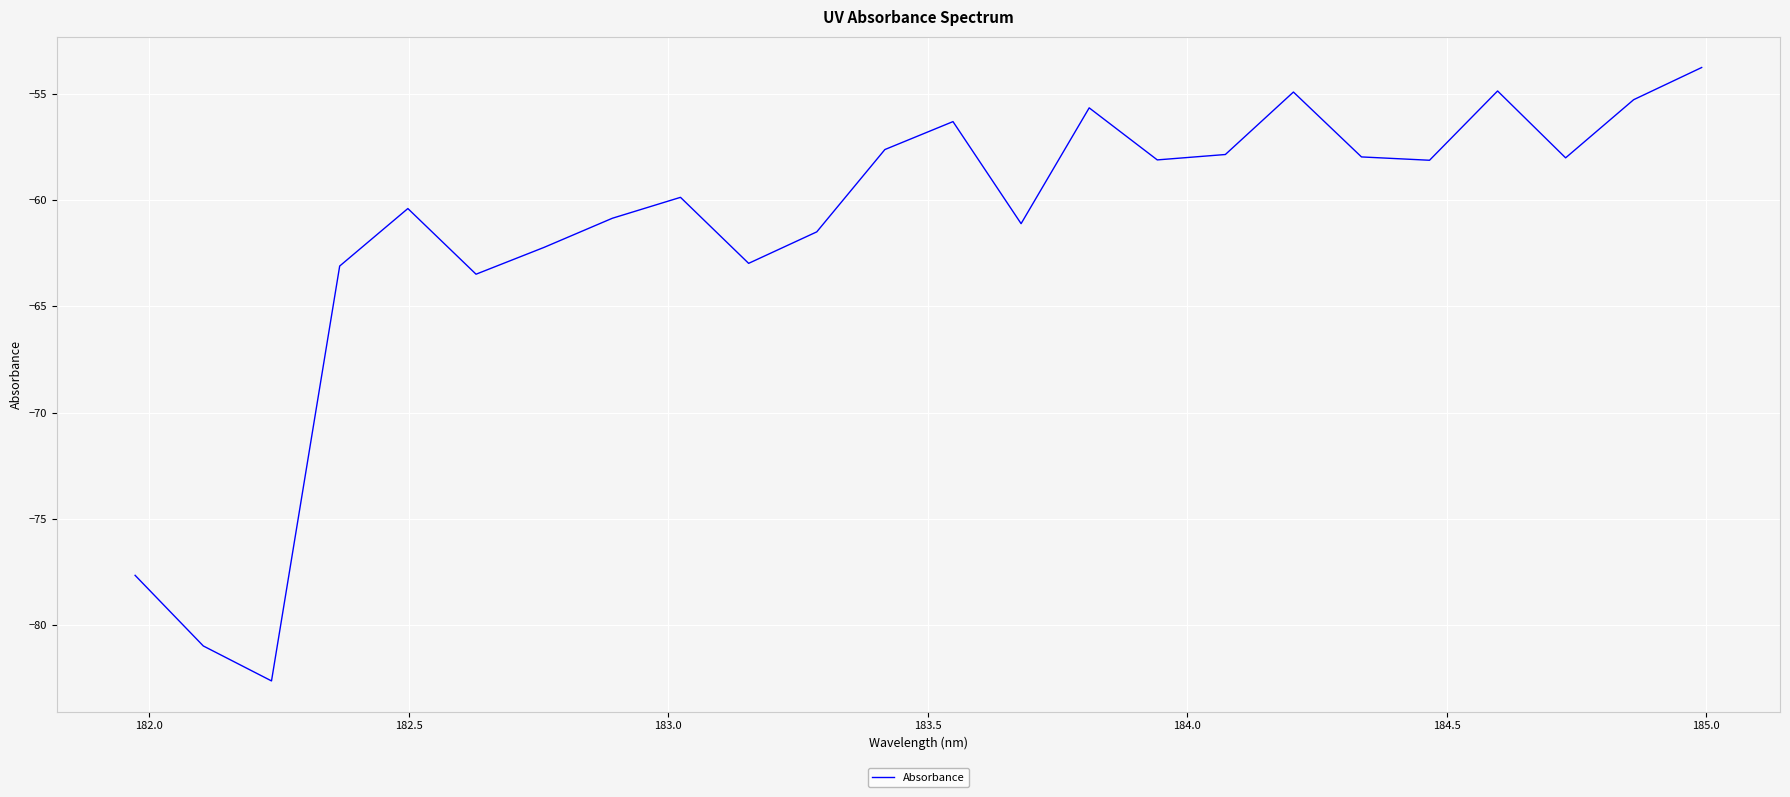

What is the minimum value shown in the chart?

-82.6